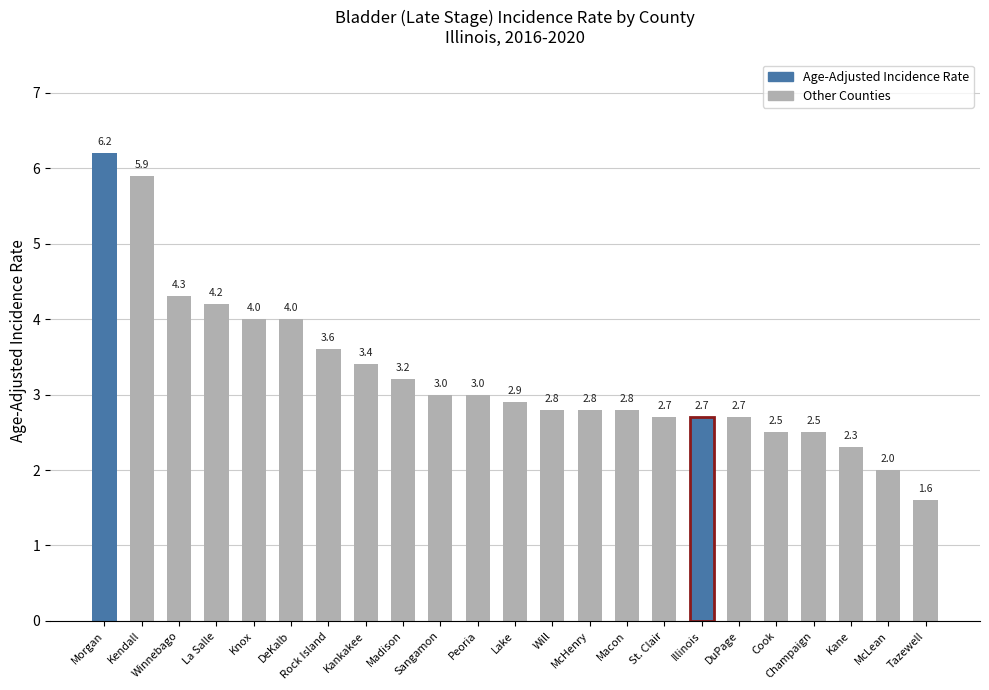

Reading right to left, what are all the values shown in this chart?

Tazewell=1.6	McLean=2.0	Kane=2.3	Champaign=2.5	Cook=2.5	DuPage=2.7	Illinois=2.7	St. Clair=2.7	Macon=2.8	McHenry=2.8	Will=2.8	Lake=2.9	Peoria=3.0	Sangamon=3.0	Madison=3.2	Kankakee=3.4	Rock Island=3.6	DeKalb=4.0	Knox=4.0	La Salle=4.2	Winnebago=4.3	Kendall=5.9	Morgan=6.2